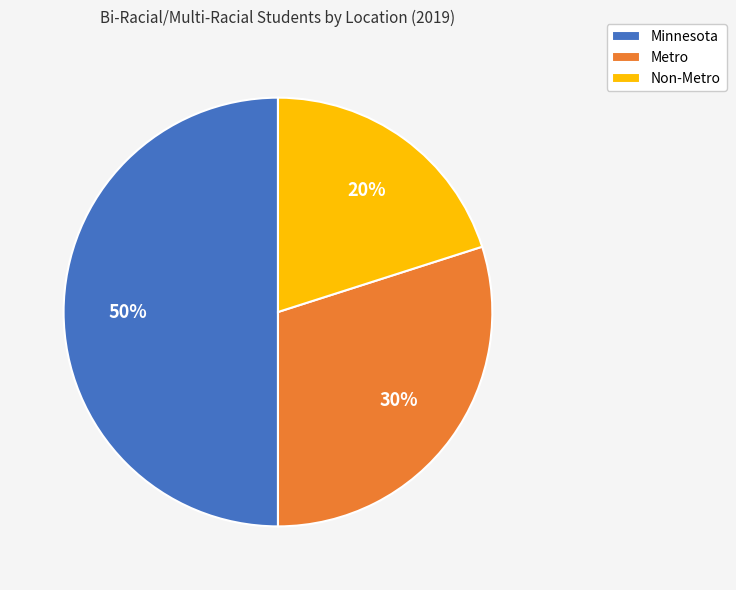

Is Metro the majority of the pie?

No